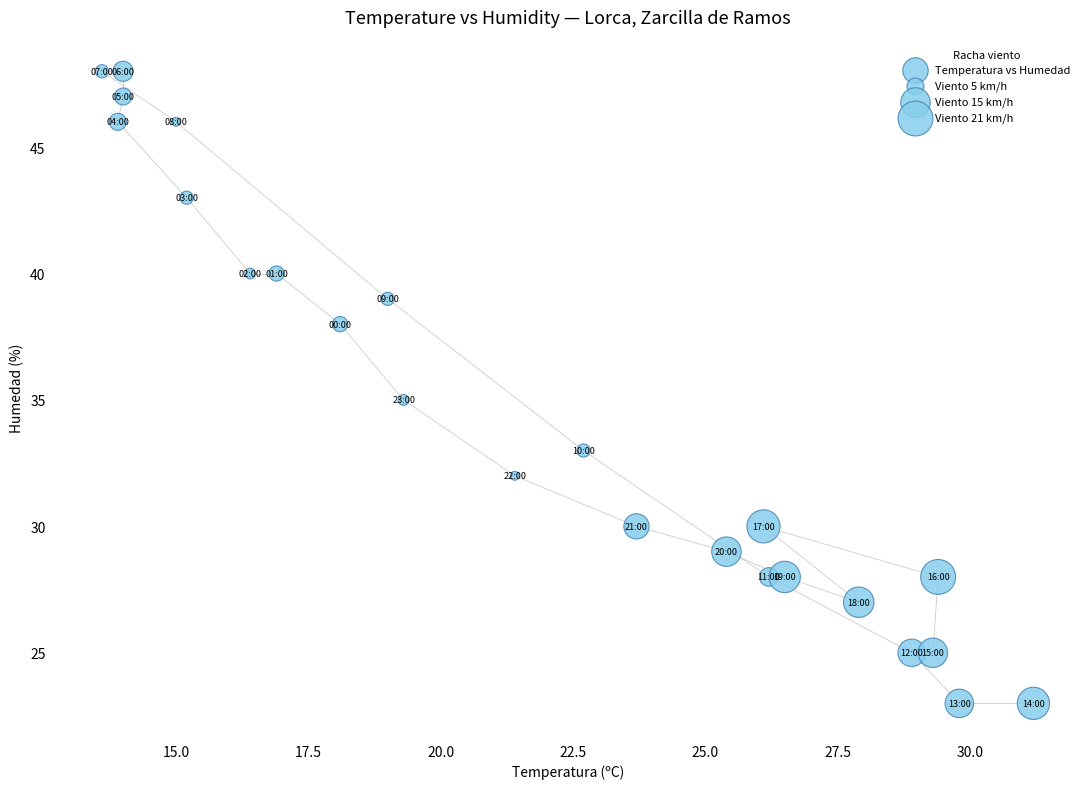

Count the number of points in this scatter plot.

24